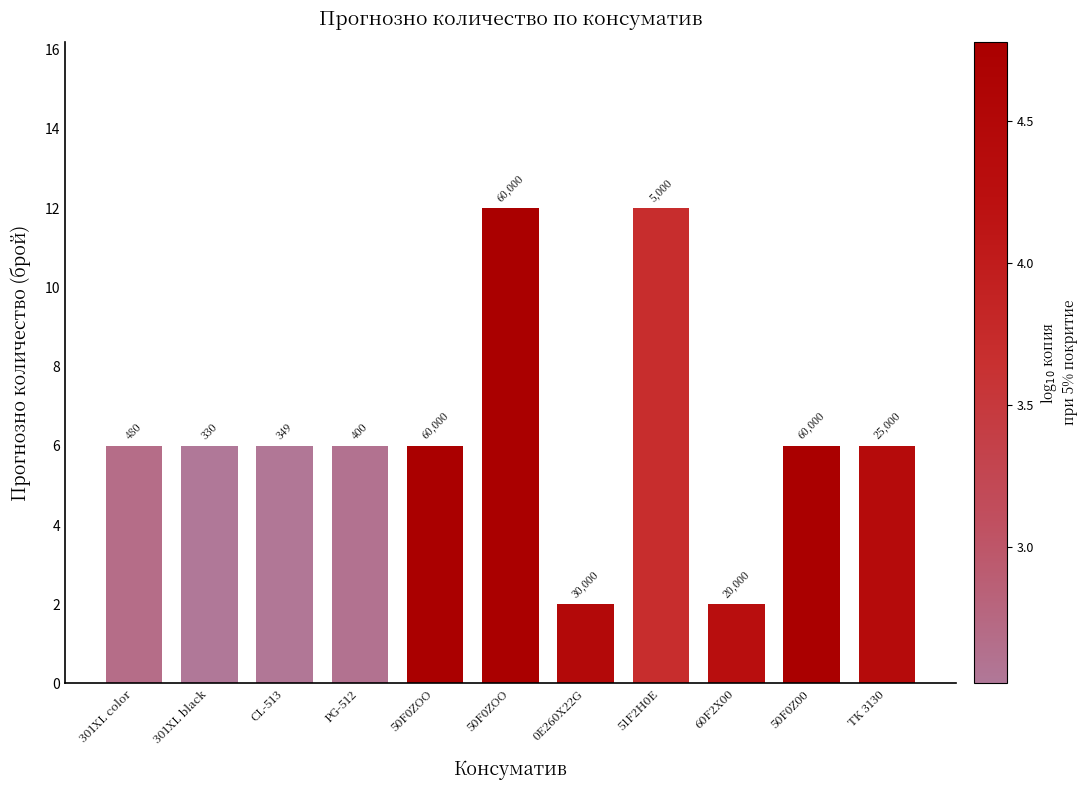

List the labels in order of value, smallest first.

0E260X22G, 60F2X00, 301XL color, 301XL black, CL-513, PG-512, 50F0ZOO, 50F0Z00, TK 3130, 50F0ZOO, 51F2H0E